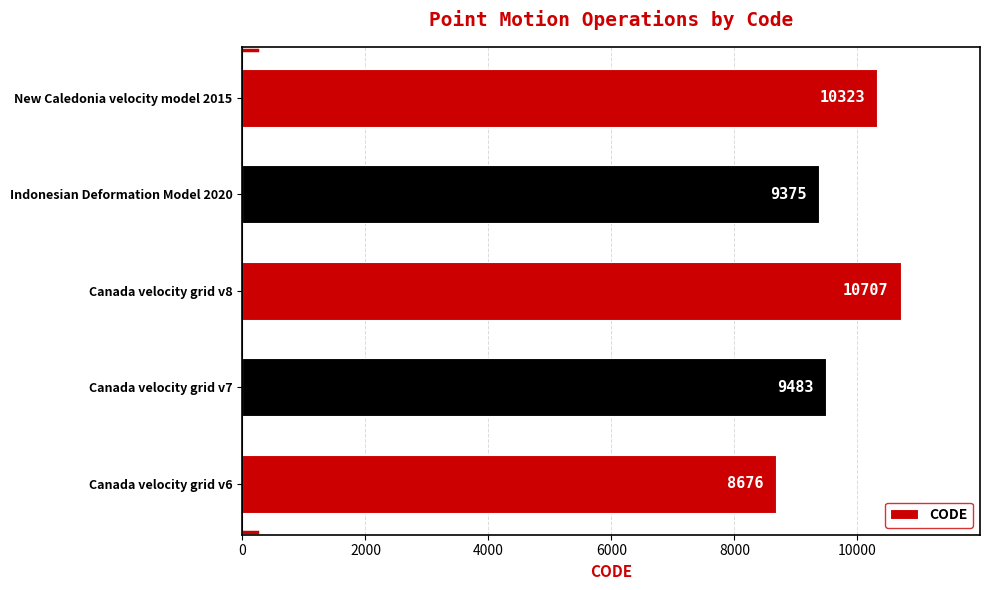

List the labels in order of value, smallest first.

Canada velocity grid v6, Indonesian Deformation Model 2020, Canada velocity grid v7, New Caledonia velocity model 2015, Canada velocity grid v8